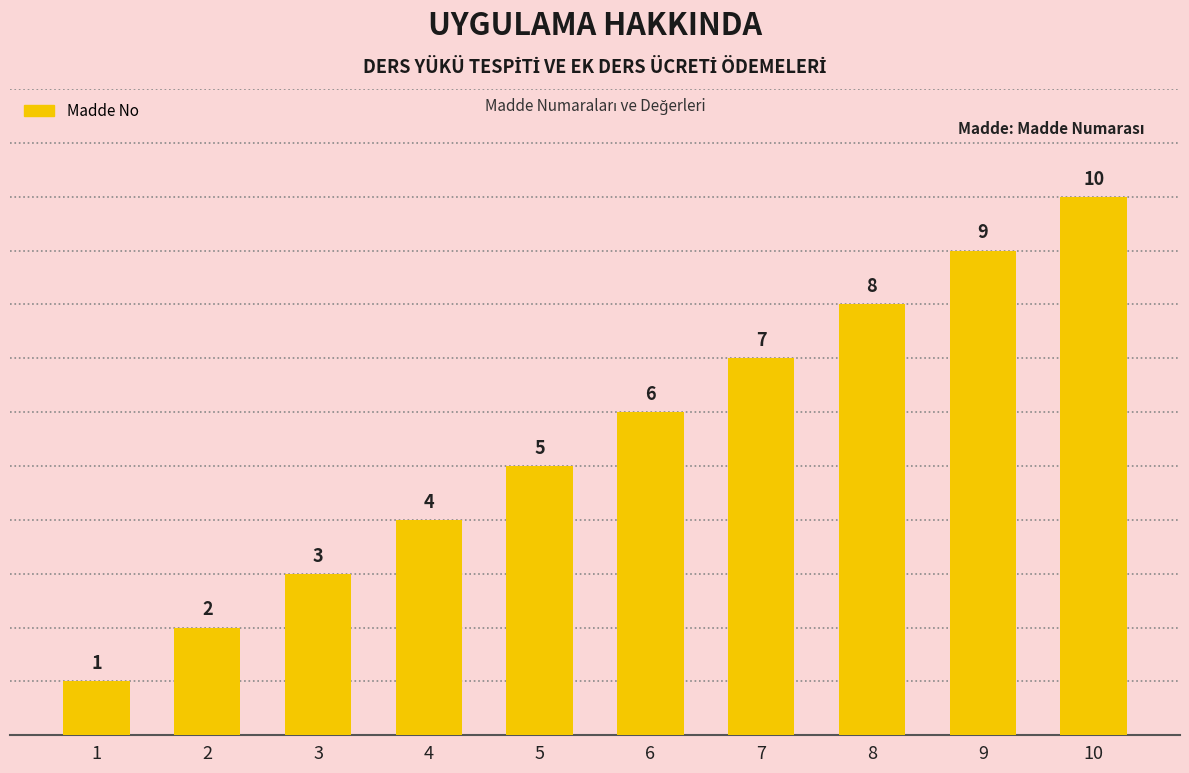

List the labels in order of value, largest first.

10, 9, 8, 7, 6, 5, 4, 3, 2, 1